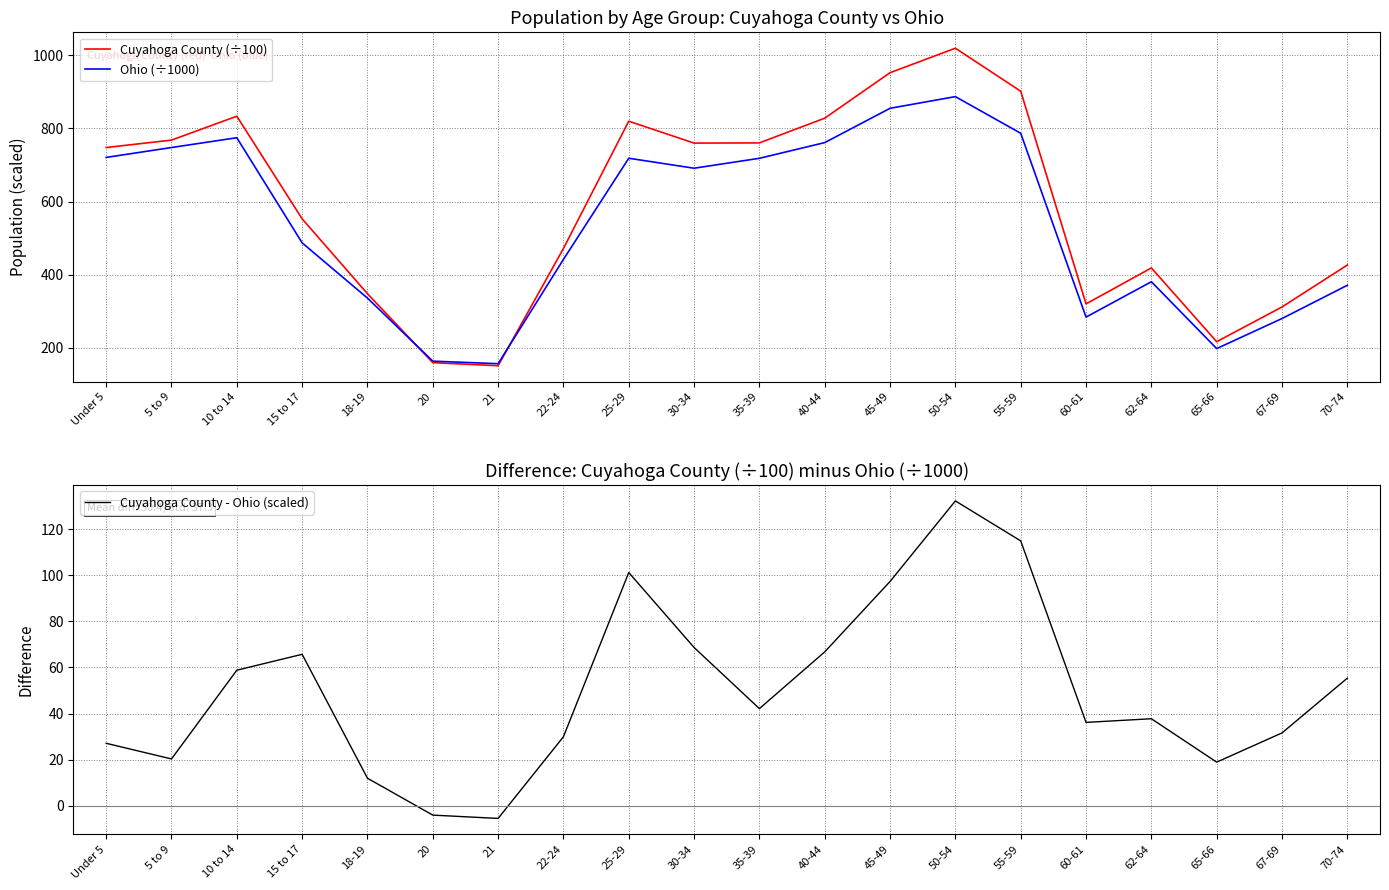

What is the label of the 11th point from the left?

35-39